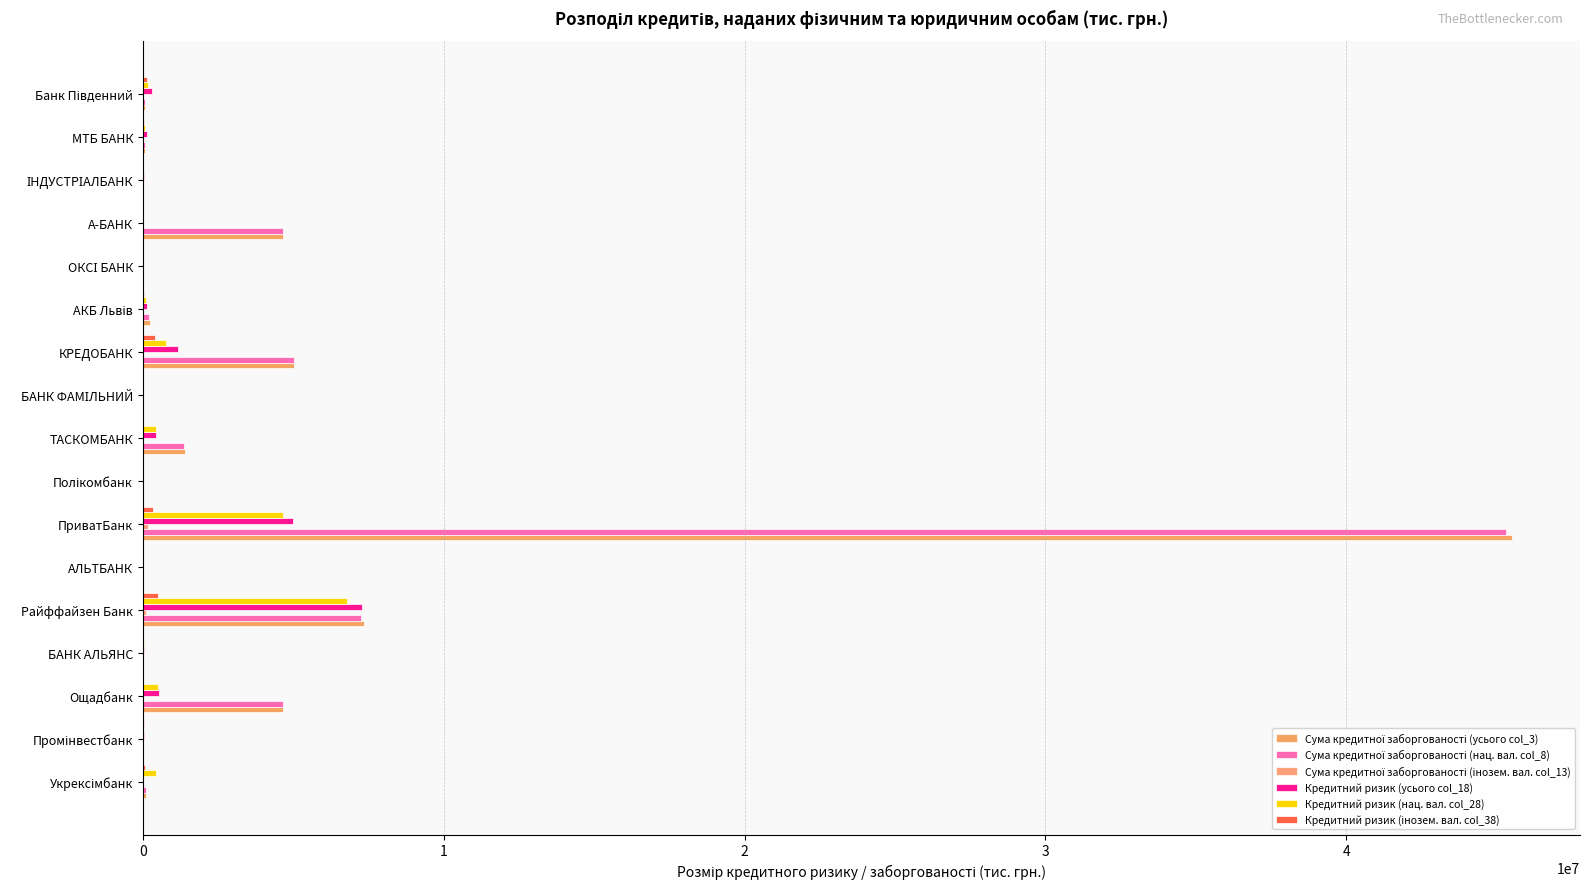

What is the greatest value displayed?

45491634.6